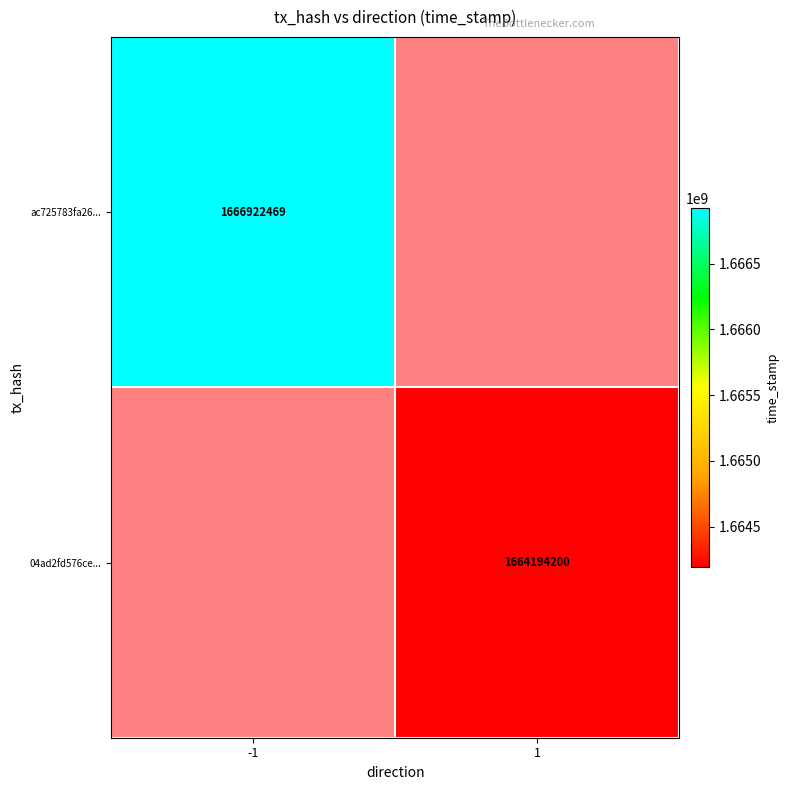

Which series has the widest spread of values?

04ad2fd576ce...